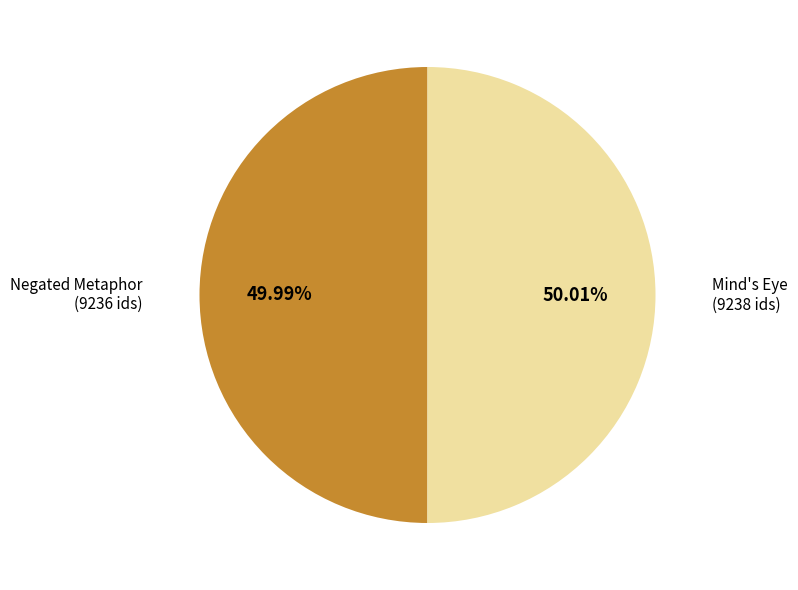

Is there any slice that represents more than half of the pie?

Yes